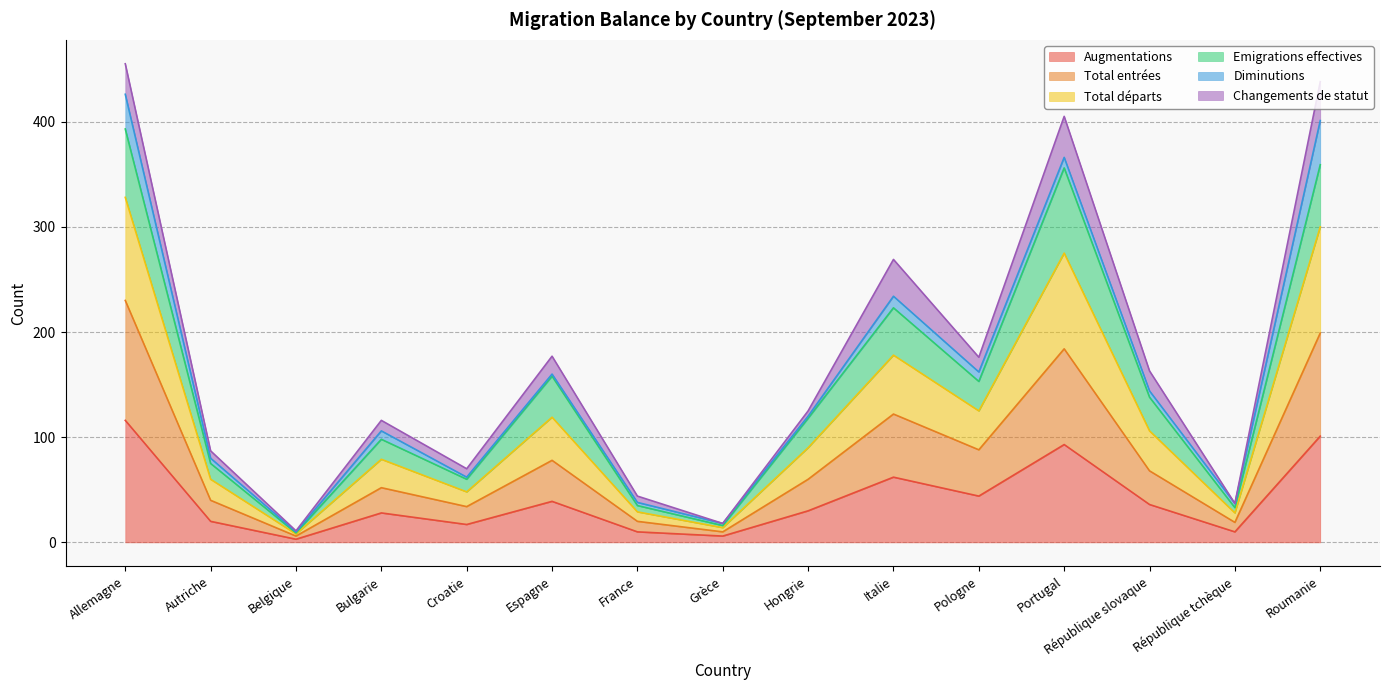

Between Portugal and Italie, which is larger?

Portugal